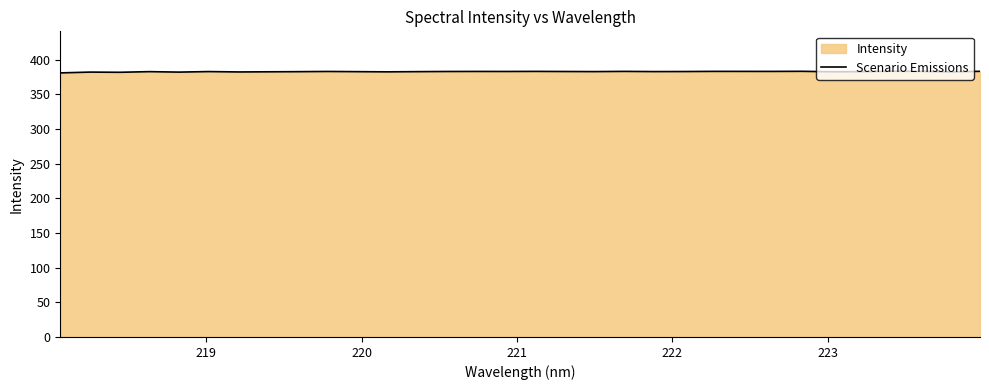

What is the greatest value displayed?

383.3